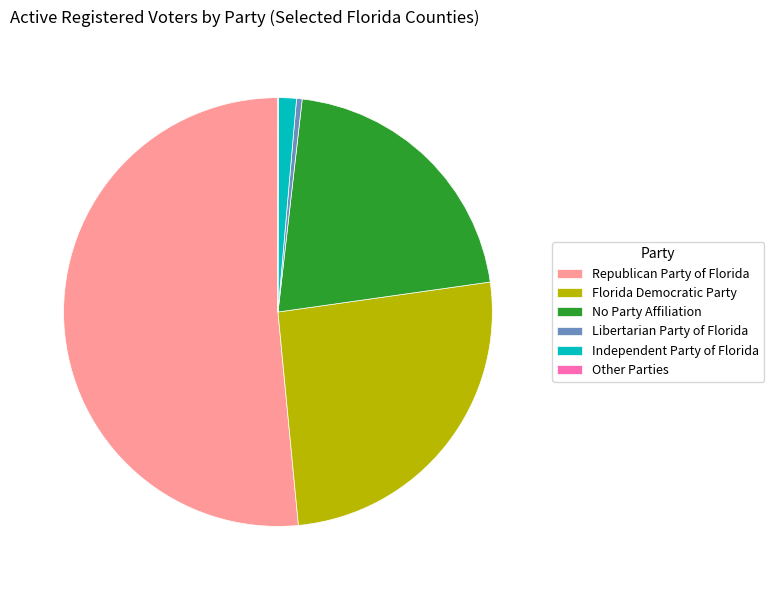

Is there a majority slice in this chart?

Yes